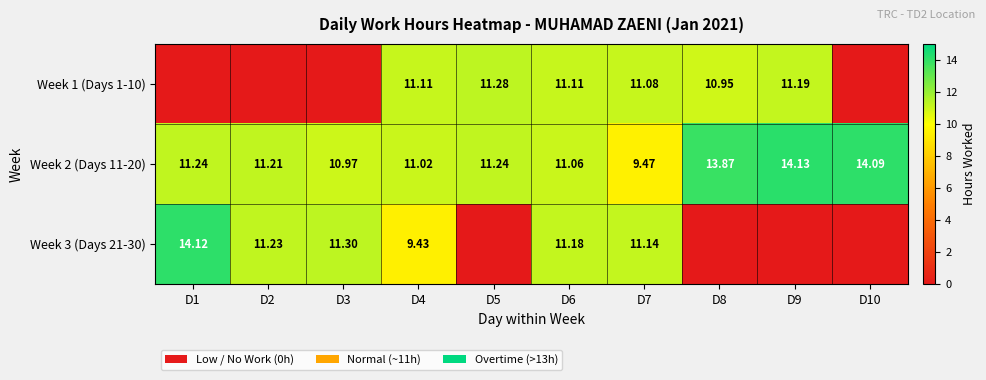

Is the value of Week 1 (Days 1-10) at D4 greater than the value of Week 3 (Days 21-30) at D3?

No